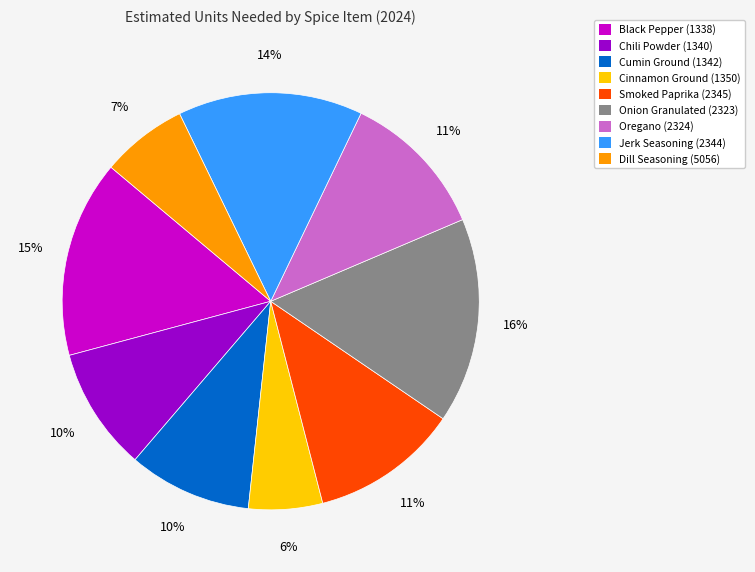

To the nearest percent, what is the combined percentage of Chili Powder (1340) and Oregano (2324)?

21%